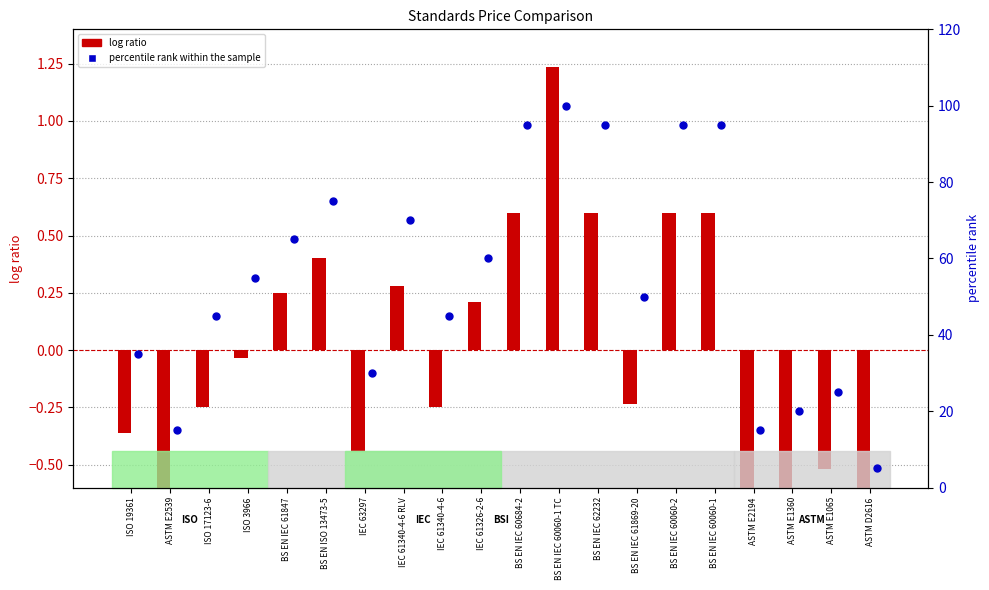

Is the value of percentile rank within the sample at ASTM E1360 greater than the value of log ratio (PDF vs mean) at BS EN IEC 61869-20?

Yes